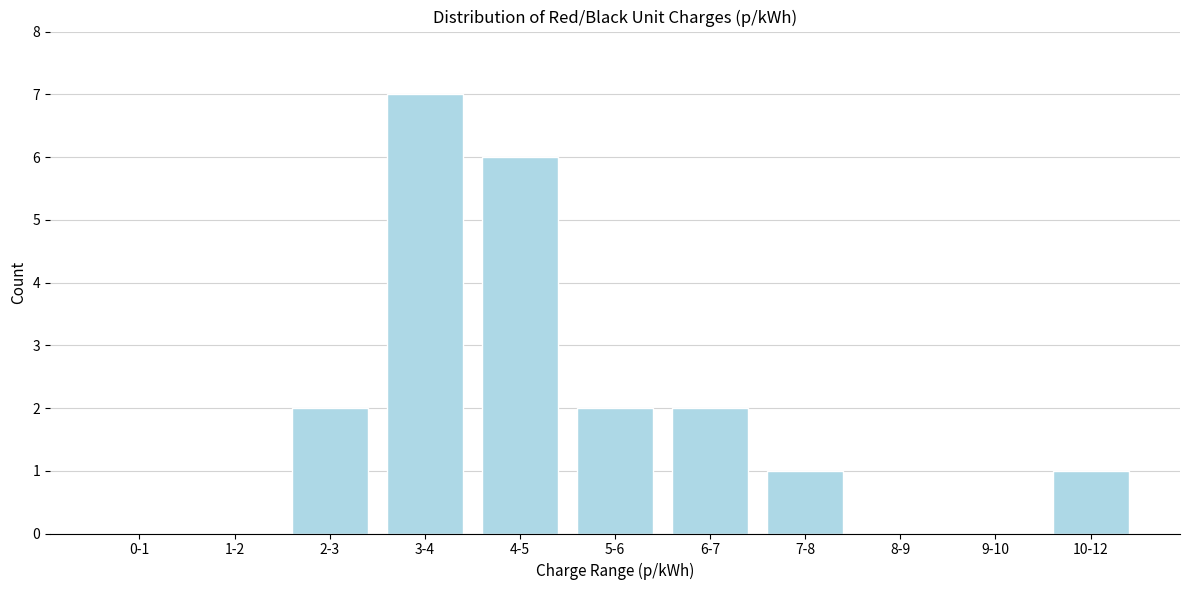

Reading right to left, transcribe all the data shown in this chart.

10-12=1	9-10=0	8-9=0	7-8=1	6-7=2	5-6=2	4-5=6	3-4=7	2-3=2	1-2=0	0-1=0